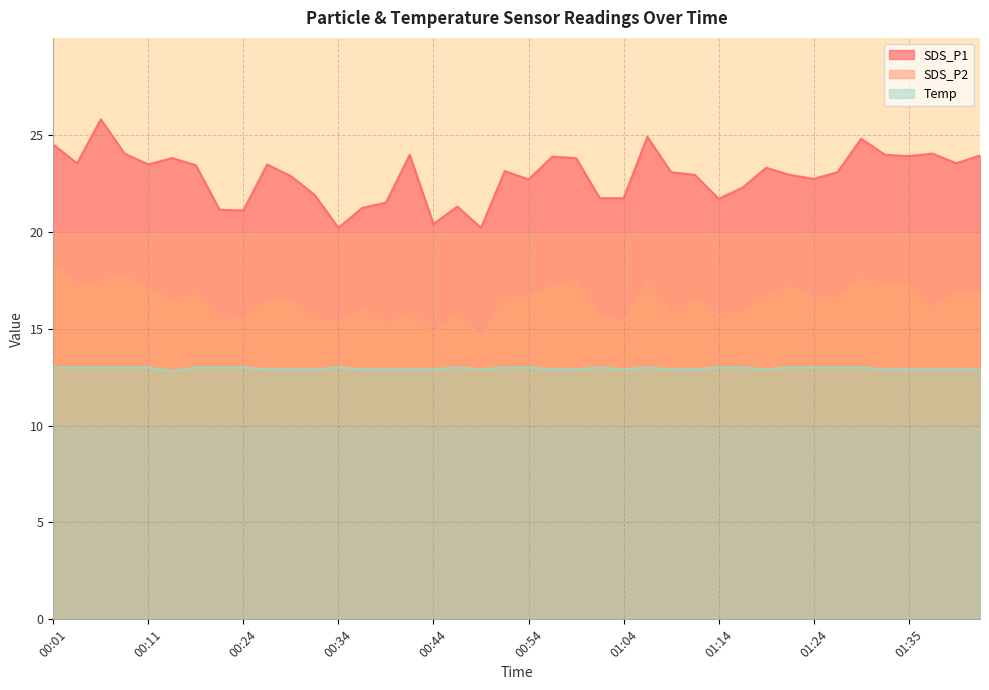

How many lines are shown in the chart?

3